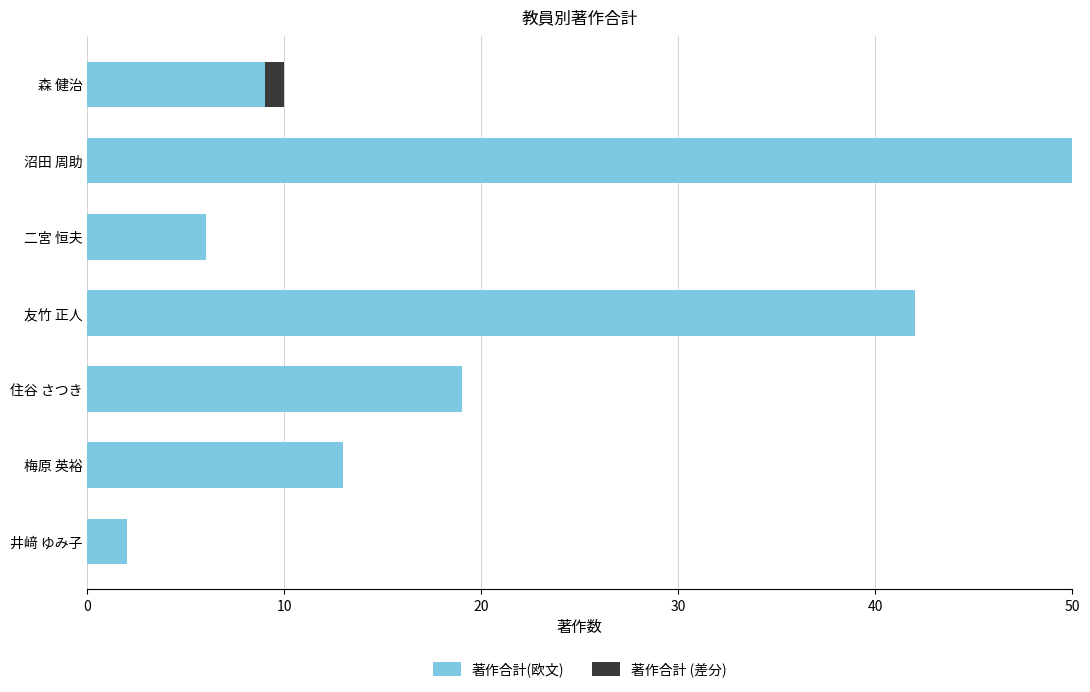

The value of 著作合計(欧文) at 沼田 周助 is 50. True or false?

True